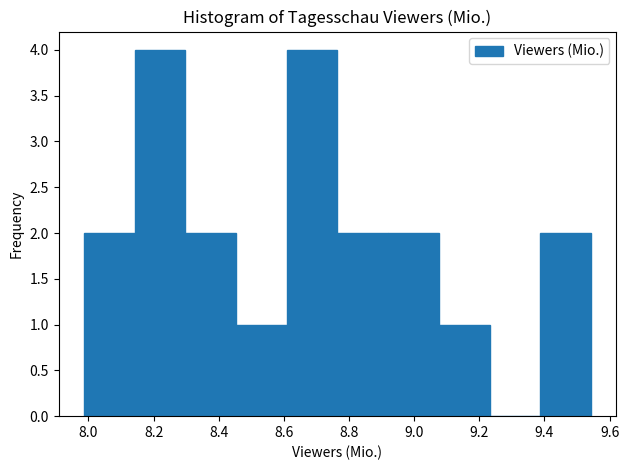

Reading left to right, transcribe this chart: for each bar, give the range it covers on the x-axis and its height. Neither the bar edges nor the heights are printed on the chart, so give them approximately, as read against the axes.

7.98 to 8.14: 2
8.14 to 8.30: 4
8.30 to 8.46: 2
8.46 to 8.60: 1
8.60 to 8.76: 4
8.76 to 8.92: 2
8.92 to 9.08: 2
9.08 to 9.24: 1
9.24 to 9.38: 0
9.38 to 9.54: 2